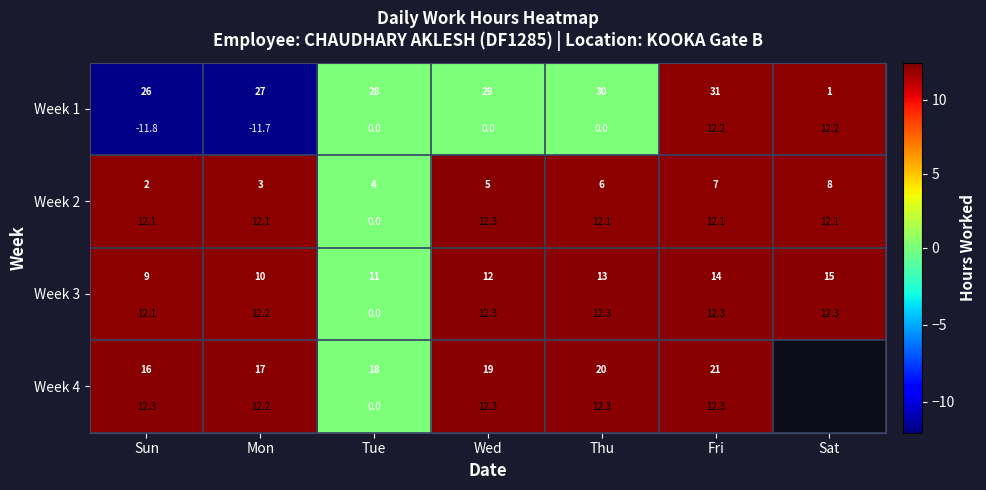

True or false: Week 4 has a value of 20.1 at Sun.

False